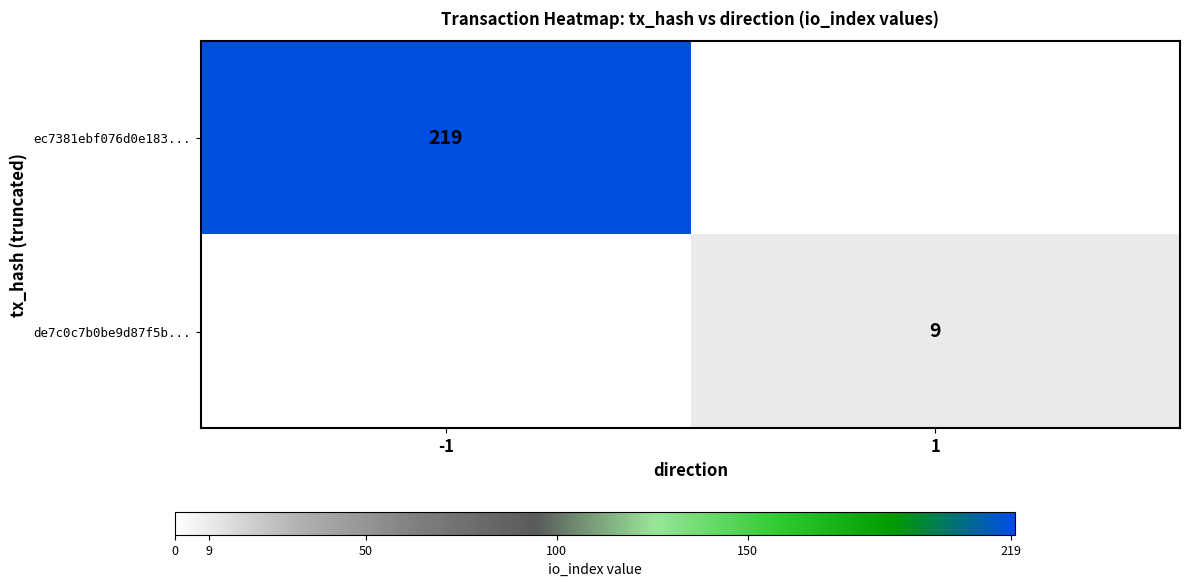

Is it true that ec7381ebf076d0e183... equals 219 at -1?

True